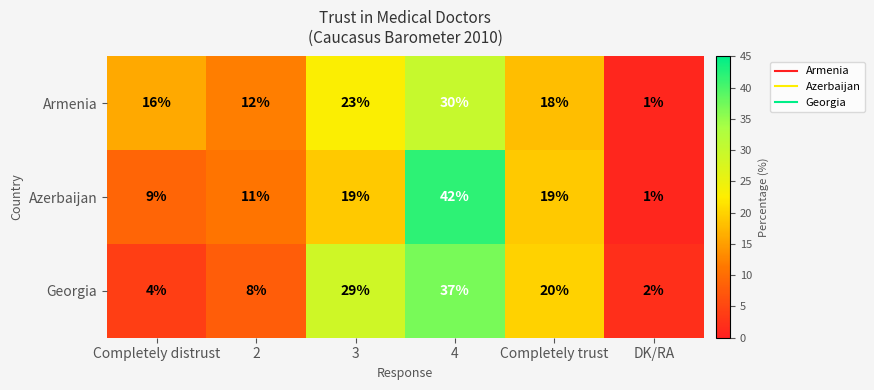

Rank the series by their maximum value, from lowest to highest.

Armenia, Georgia, Azerbaijan